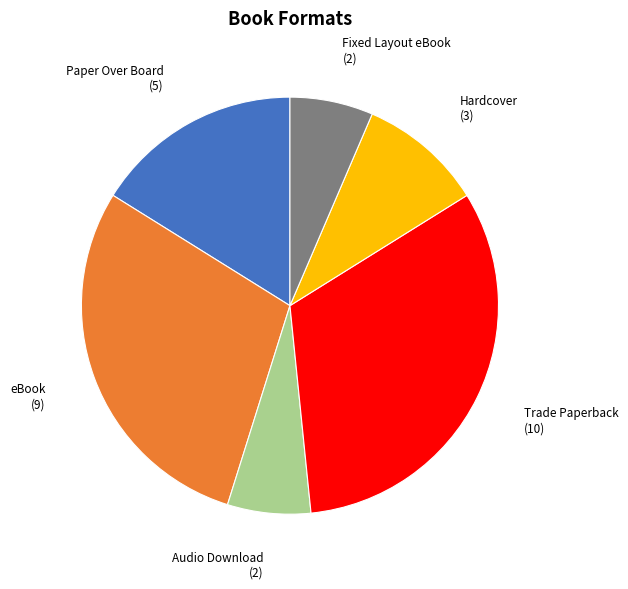

Do Paper Over Board (5) and Audio Download (2) together represent more than half of the pie?

No